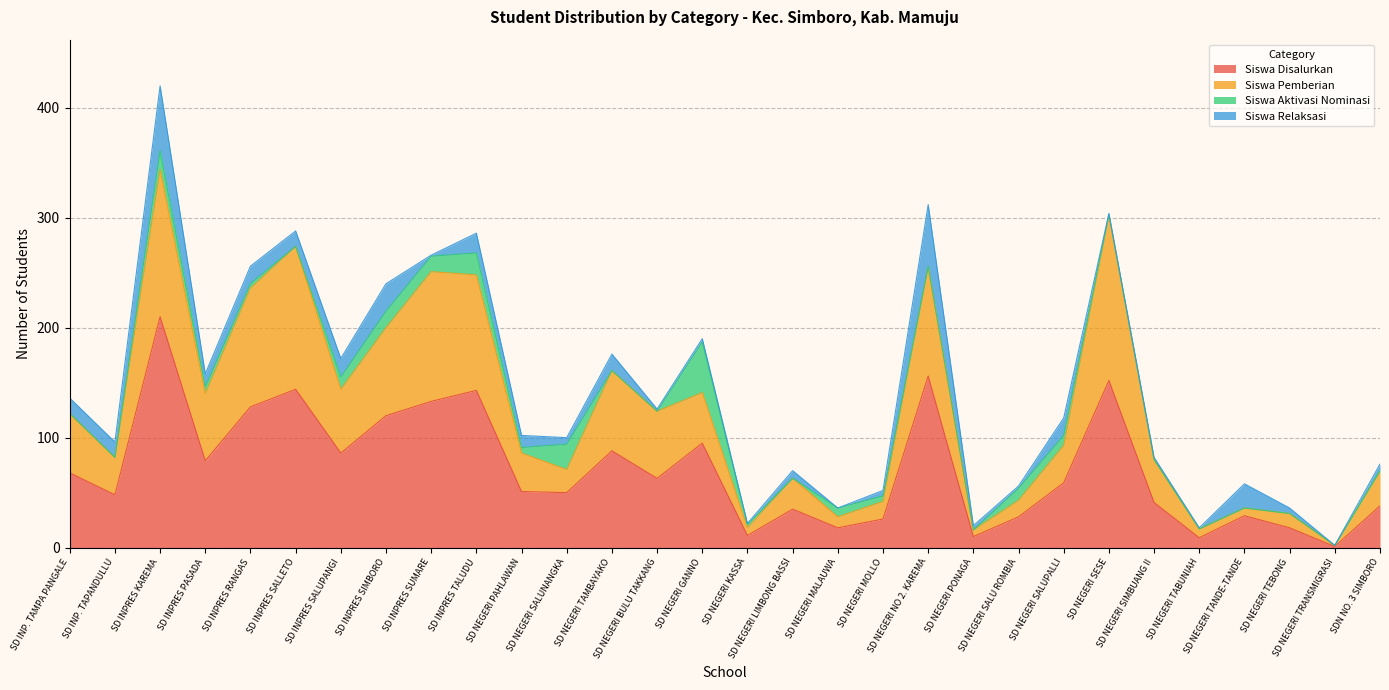

At which label does Siswa Pemberian reach its minimum?

SD NEGERI TRANSMIGRASI